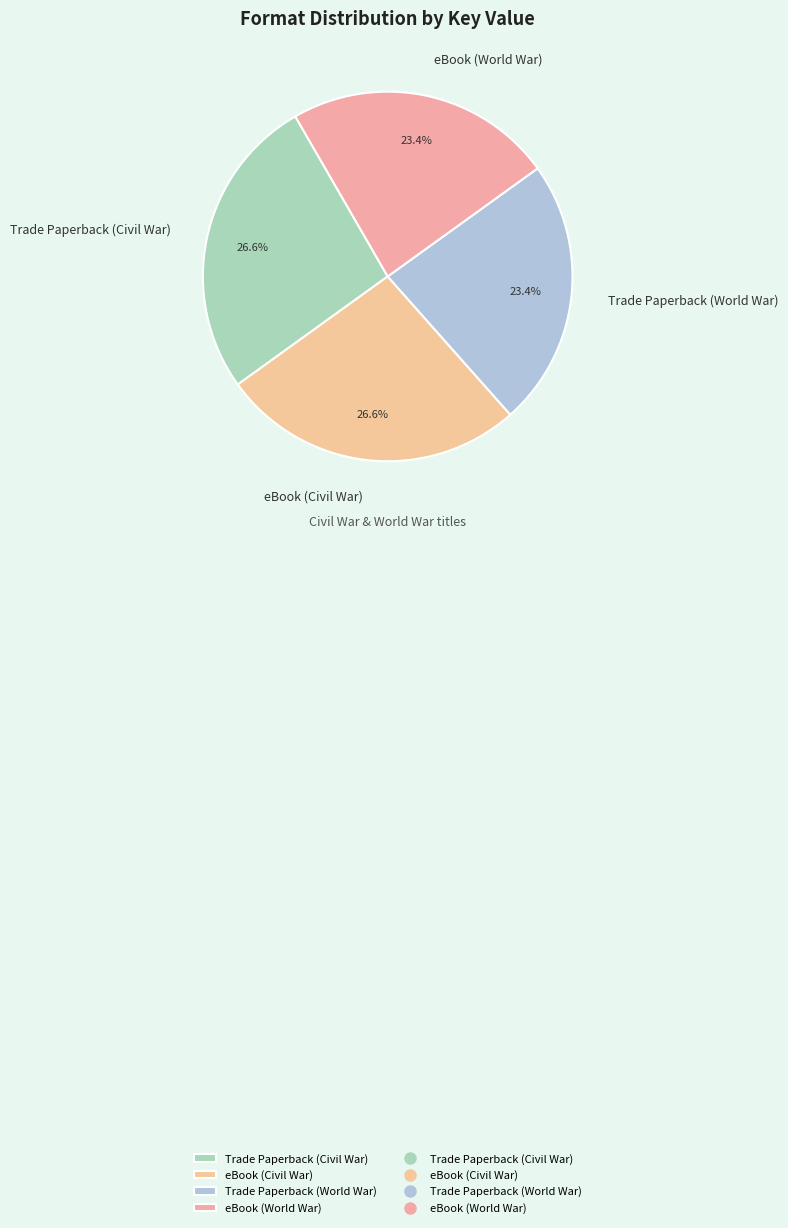

To the nearest percent, what is the difference between the largest and smallest slice percentages?

3%